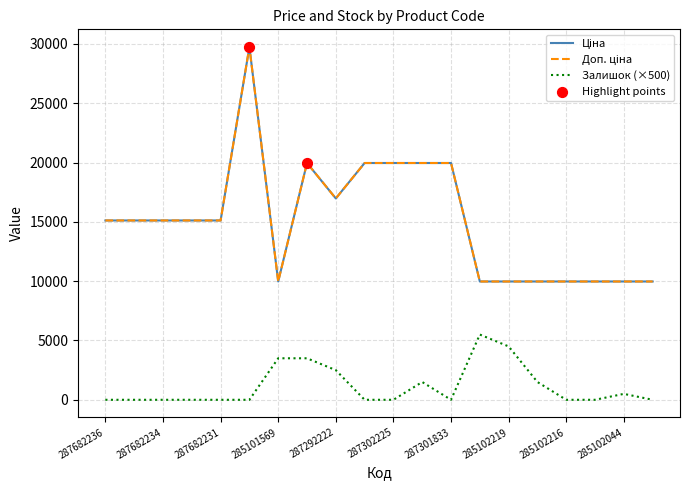

At how many categories does at least one series exceed 15693?

7